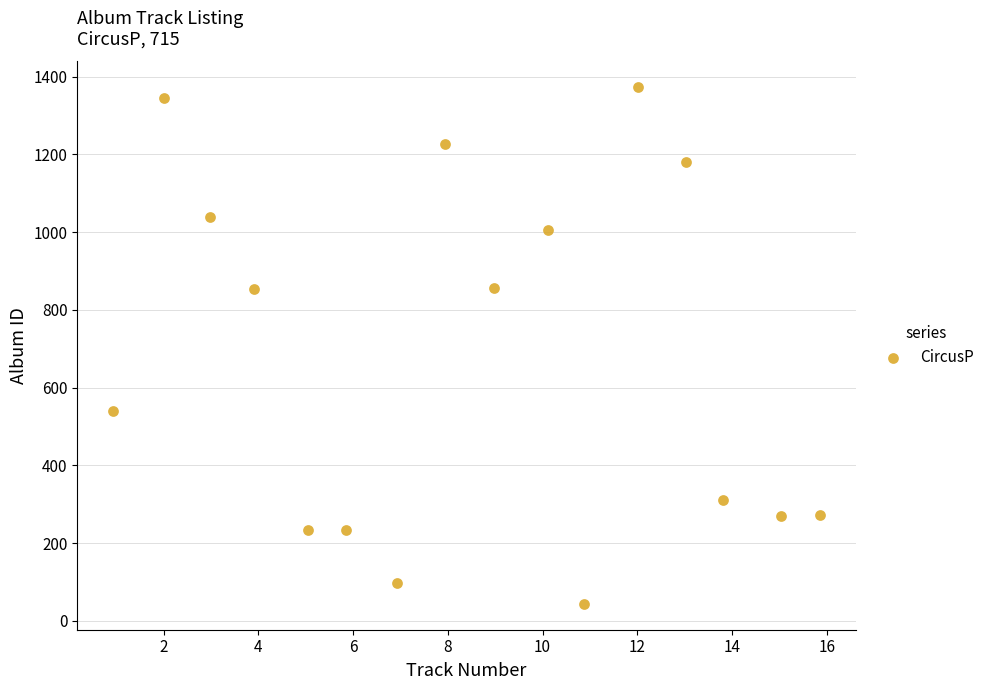

What is the range of Y values (max minus min)?

1329.1